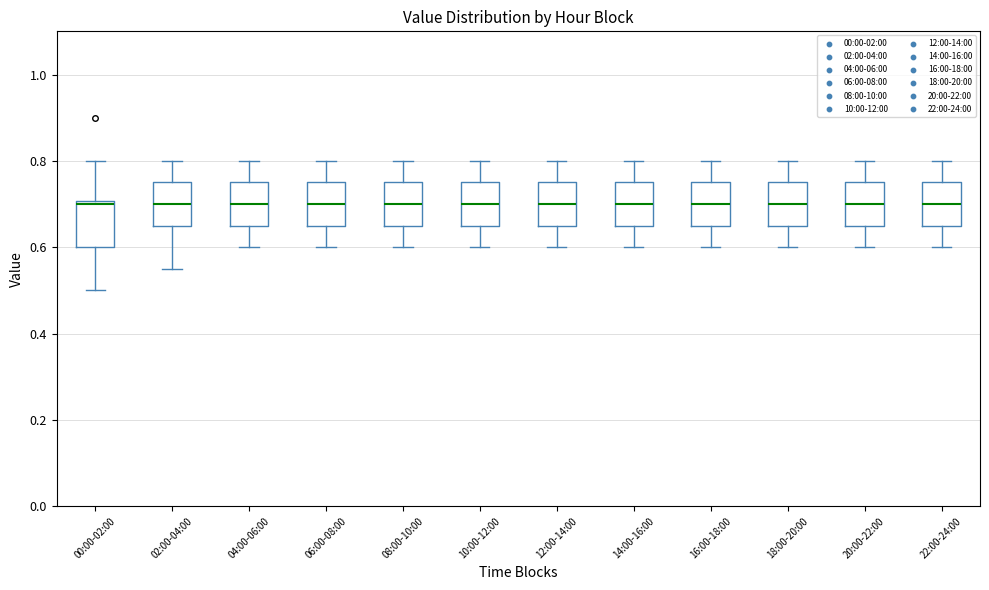

Reading left to right, read every box against the y-axis: the position of its median line, the range the box covers, and the ends of its whiskers. The values are not printed on the chart, so give them approximately, as read against the axis.

00:00-02:00: median 0.70 (just below the box's upper edge), box 0.60 to 0.70, whiskers 0.50 to 0.80
02:00-04:00: median 0.70, box 0.66 to 0.76, whiskers 0.56 to 0.80
04:00-06:00: median 0.70, box 0.66 to 0.76, whiskers 0.60 to 0.80
06:00-08:00: median 0.70, box 0.66 to 0.76, whiskers 0.60 to 0.80
08:00-10:00: median 0.70, box 0.66 to 0.76, whiskers 0.60 to 0.80
10:00-12:00: median 0.70, box 0.66 to 0.76, whiskers 0.60 to 0.80
12:00-14:00: median 0.70, box 0.66 to 0.76, whiskers 0.60 to 0.80
14:00-16:00: median 0.70, box 0.66 to 0.76, whiskers 0.60 to 0.80
16:00-18:00: median 0.70, box 0.66 to 0.76, whiskers 0.60 to 0.80
18:00-20:00: median 0.70, box 0.66 to 0.76, whiskers 0.60 to 0.80
20:00-22:00: median 0.70, box 0.66 to 0.76, whiskers 0.60 to 0.80
22:00-24:00: median 0.70, box 0.66 to 0.76, whiskers 0.60 to 0.80